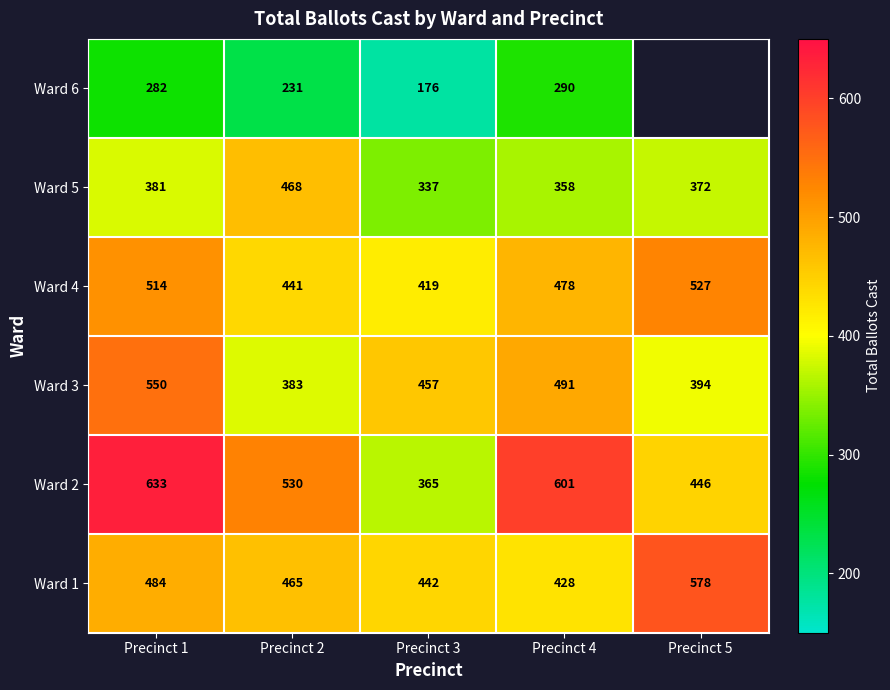

What is the sum of the Ward 5 values at Precinct 3 and Precinct 5?

709